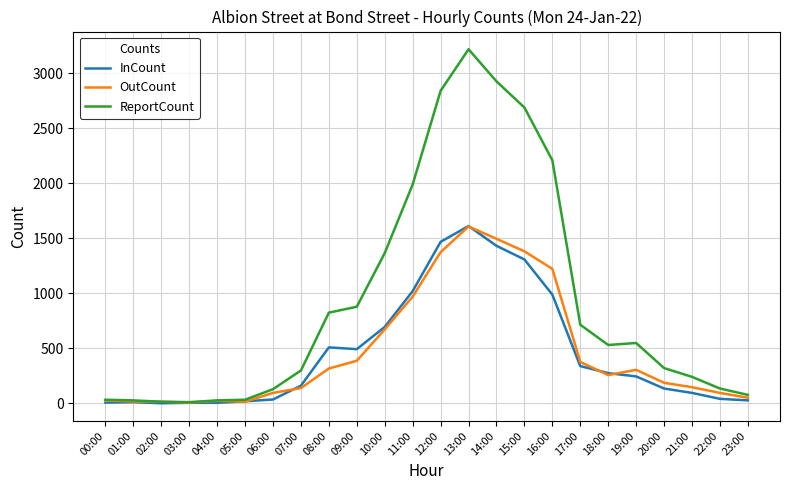

What is the minimum value for OutCount?

6